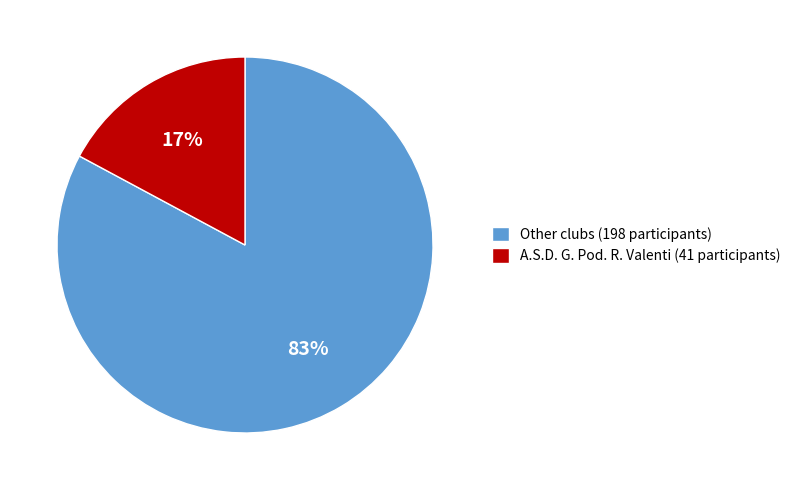

To the nearest percent, what is the average slice percentage?

50%